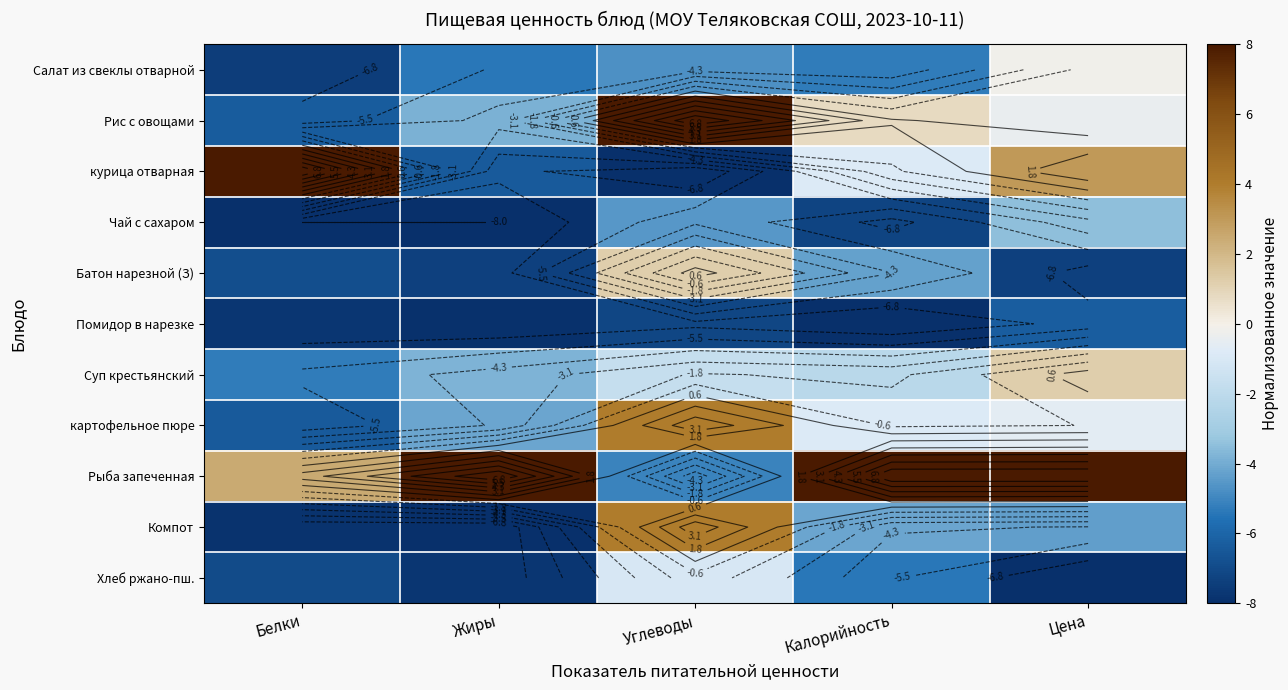

How many values in the картофельное пюре series exceed 0?

1